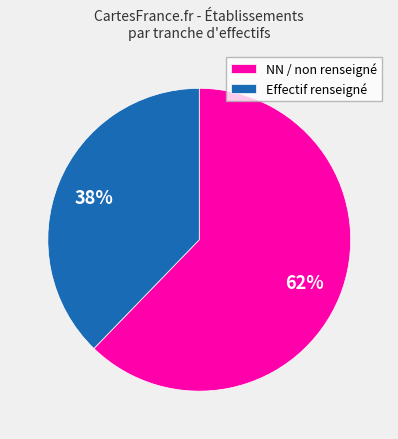

Count the number of slices in the pie.

2